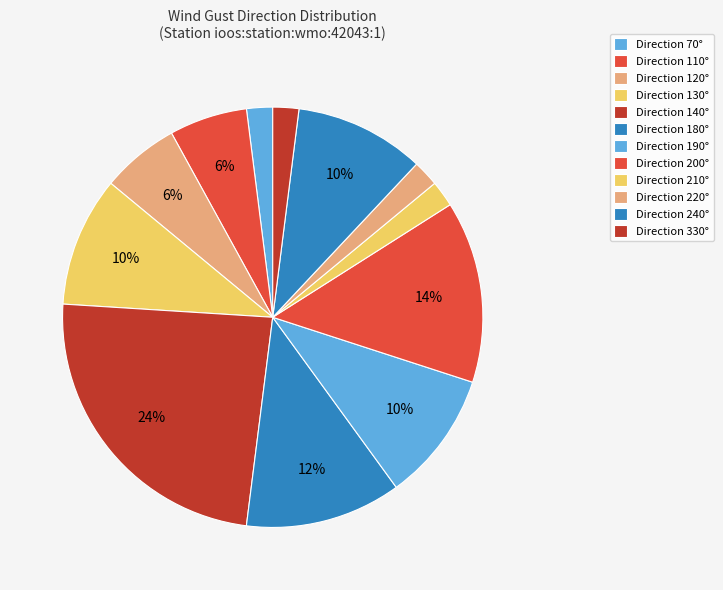

How many slices are in this pie chart?

12